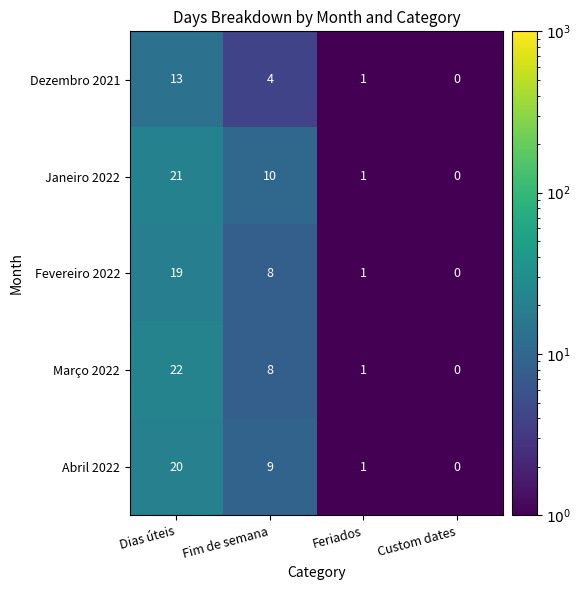

At which category is the sum across all series the highest?

Dias úteis